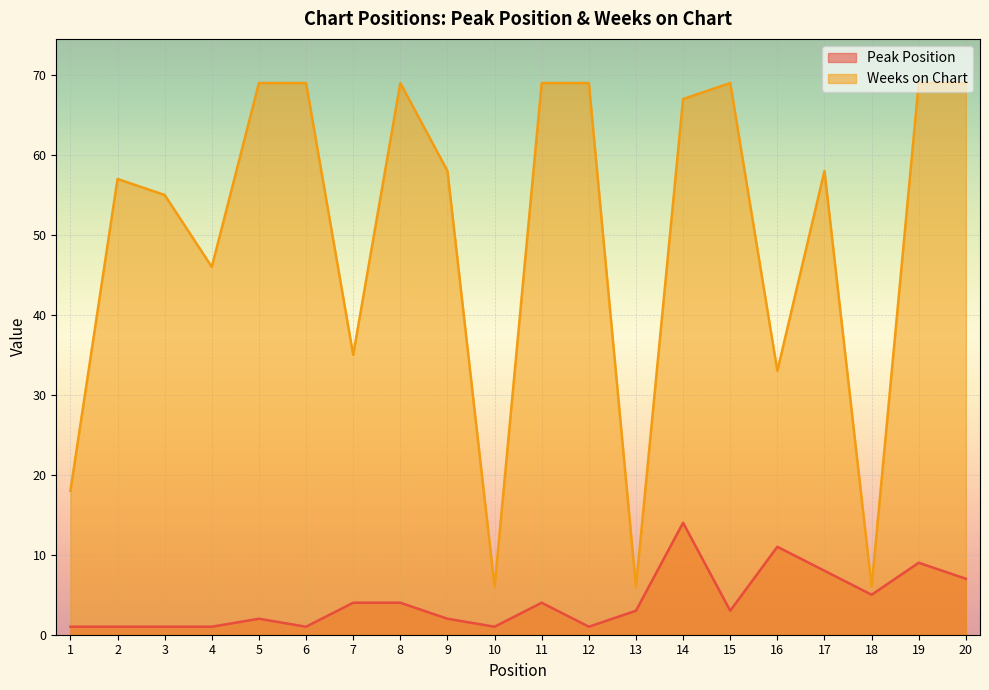

True or false: Peak Position has a value of 1 at 1.

False